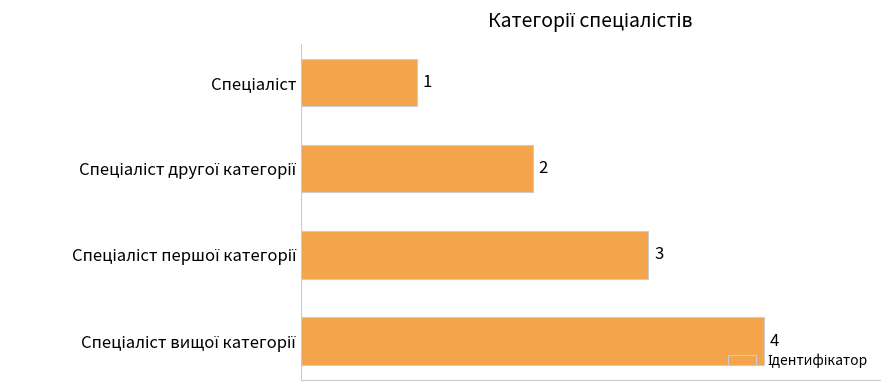

What is the sum of all values?

10